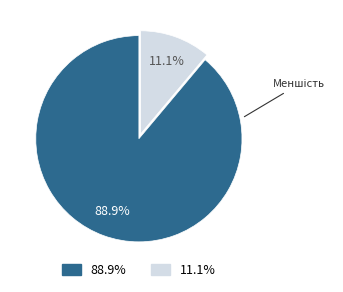

Is there a majority slice in this chart?

Yes